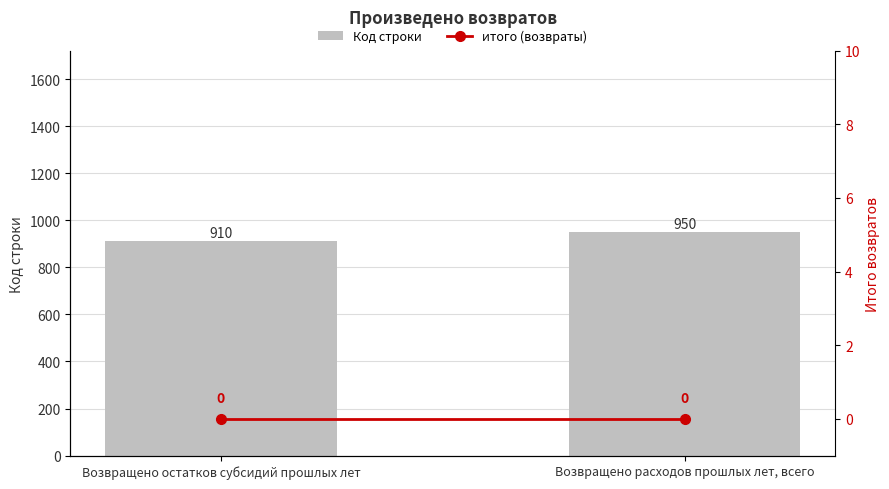

Which series has the largest total across all categories?

Код строки